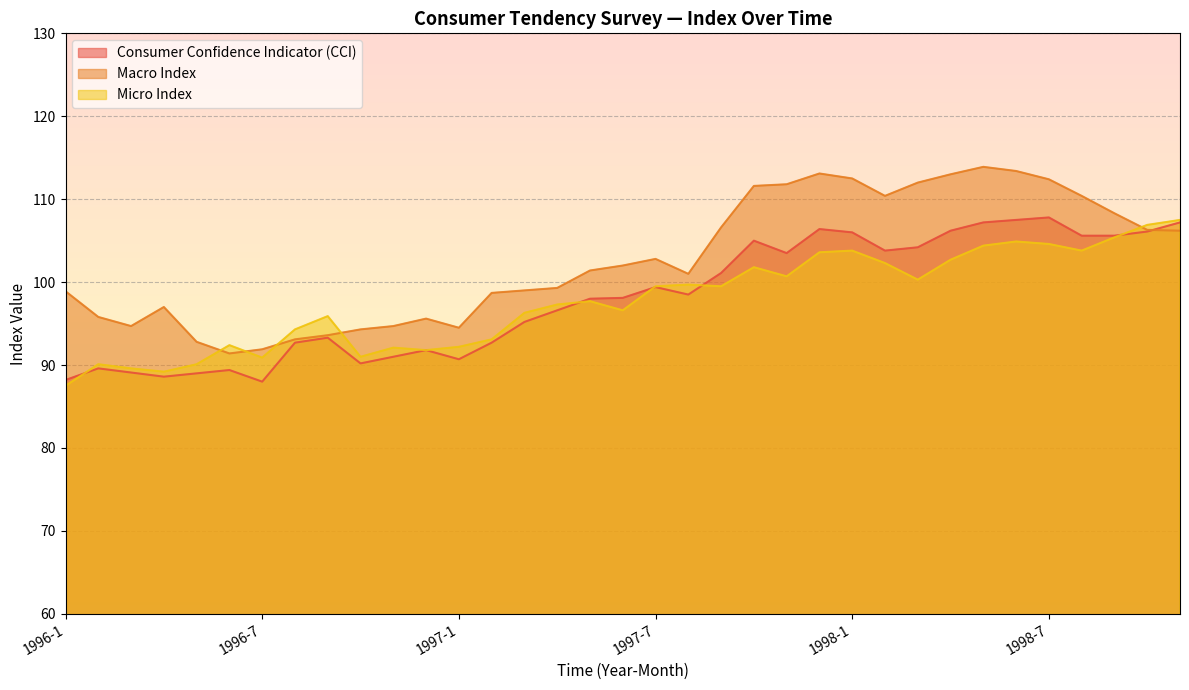

What is the spread (max minus min) of values at 1997-9?

7.1